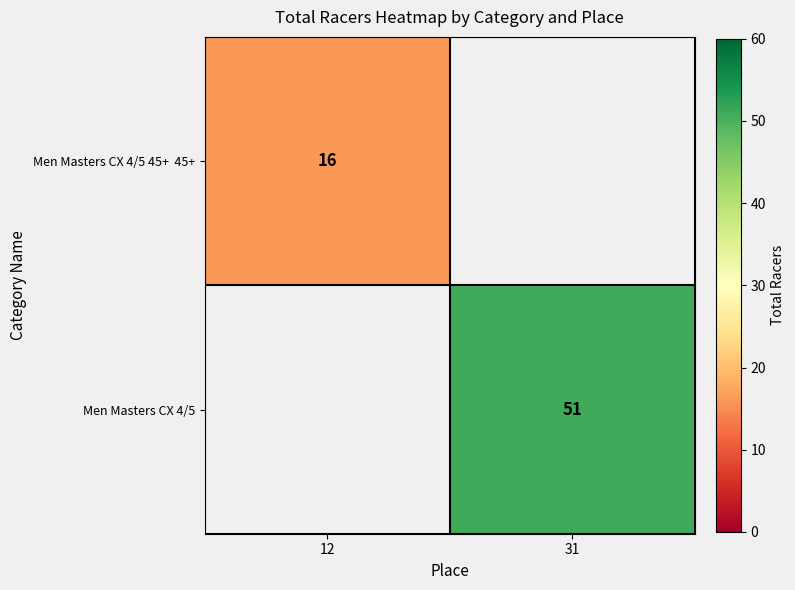

The Men Masters CX 4/5 series shows 51 at 31. True or false?

True